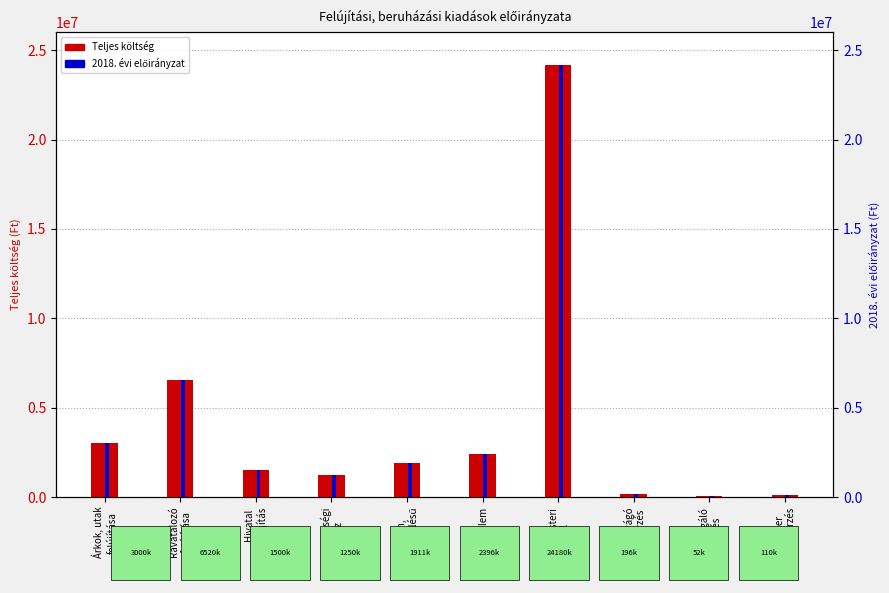

What are all the series names shown in the legend?

Teljes költ­ség, 2018. évi elő­irányzat